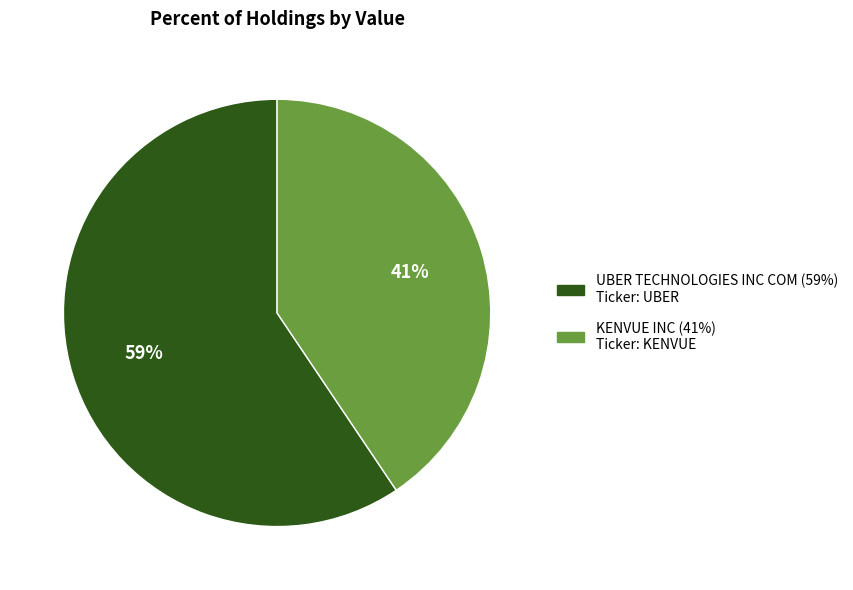

Is the sum of UBER TECHNOLOGIES INC COM and KENVUE INC greater than half?

Yes